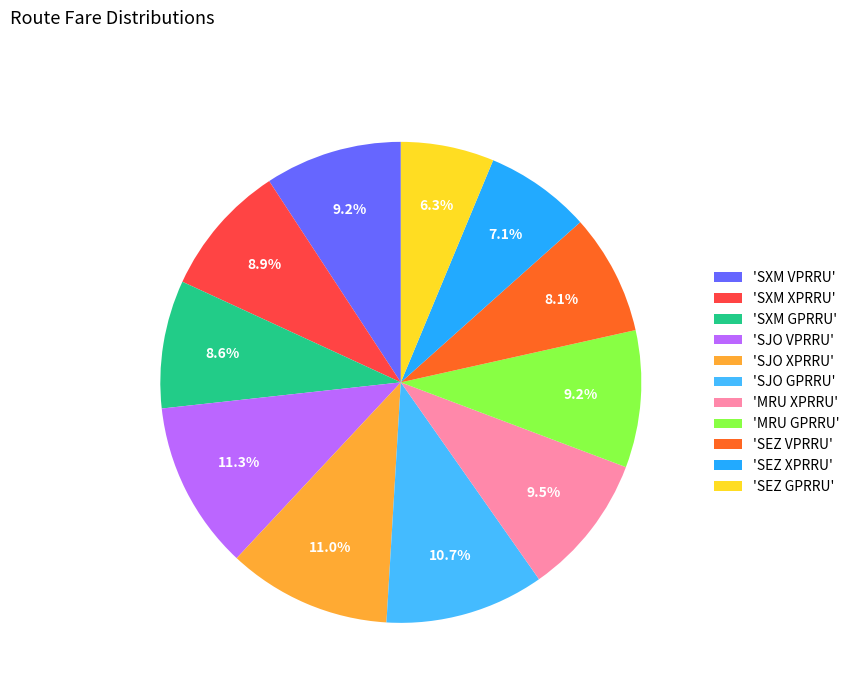

What is the smallest slice in the pie chart?

'SEZ GPRRU'